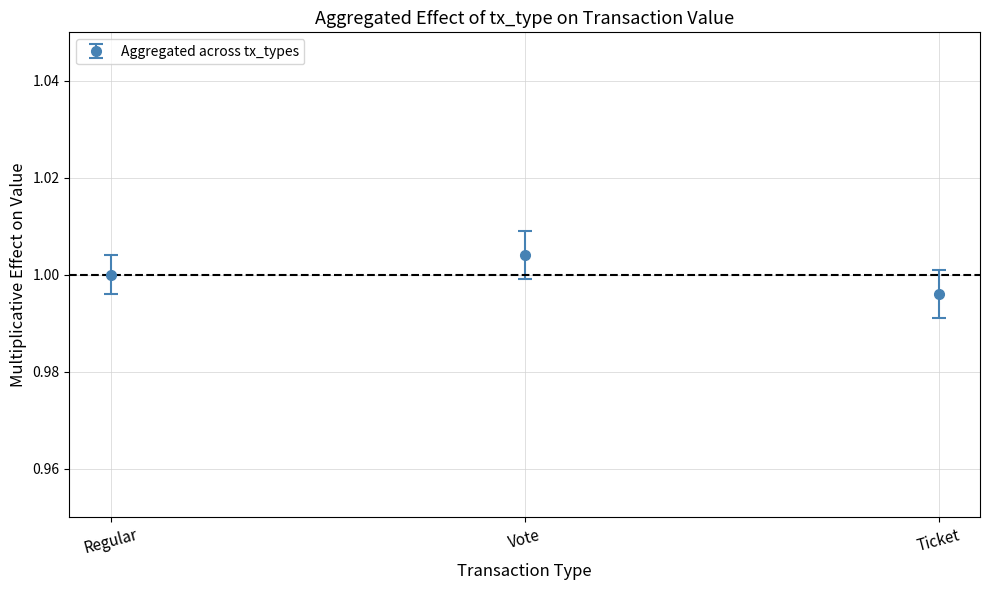

At which category does the chart reach its peak across all series?

Vote